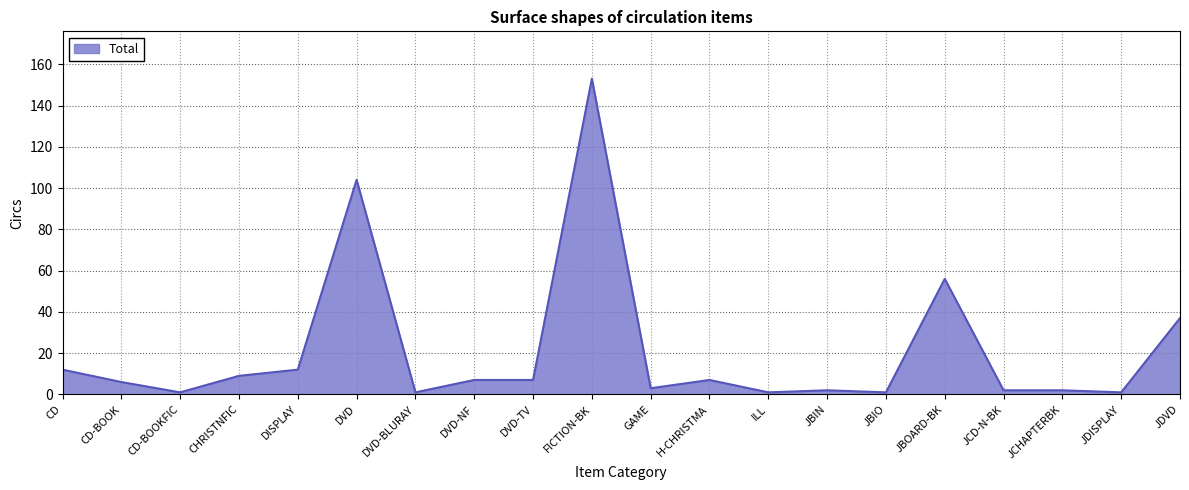

The value at JBOARD-BK is 84. True or false?

False